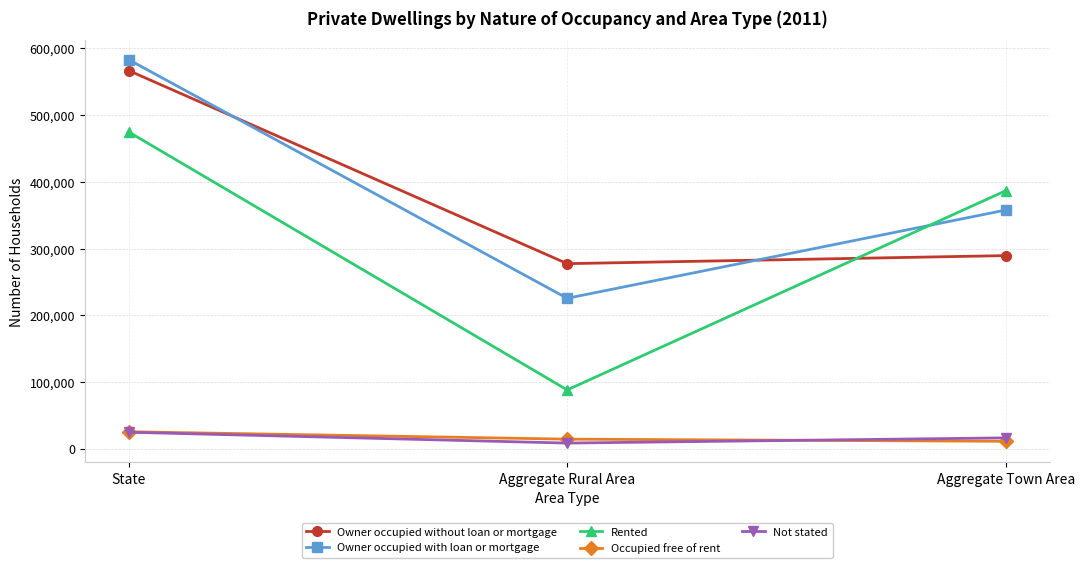

The Owner occupied without loan or mortgage series shows 277358 at Aggregate Rural Area. True or false?

True